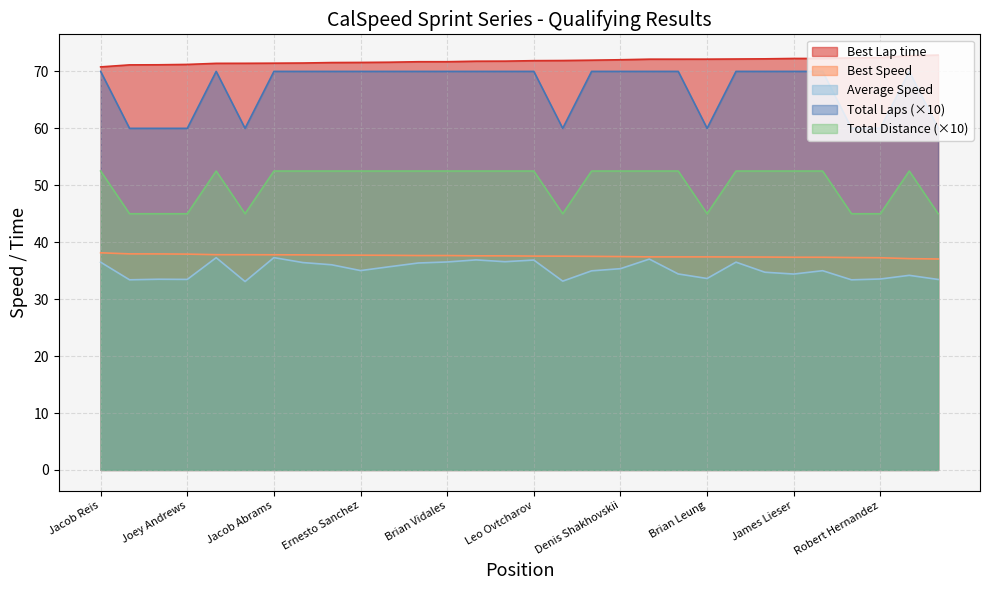

True or false: Best Lap time and Best Speed cross at least once.

False